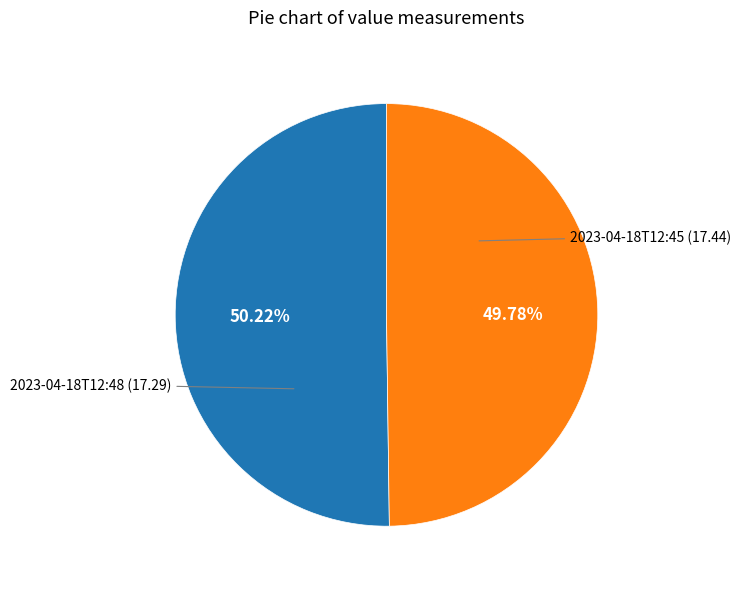

Does any single category account for the majority?

Yes